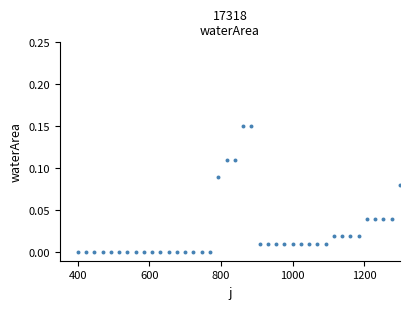

What is the range of X values (max minus min)?

900.0